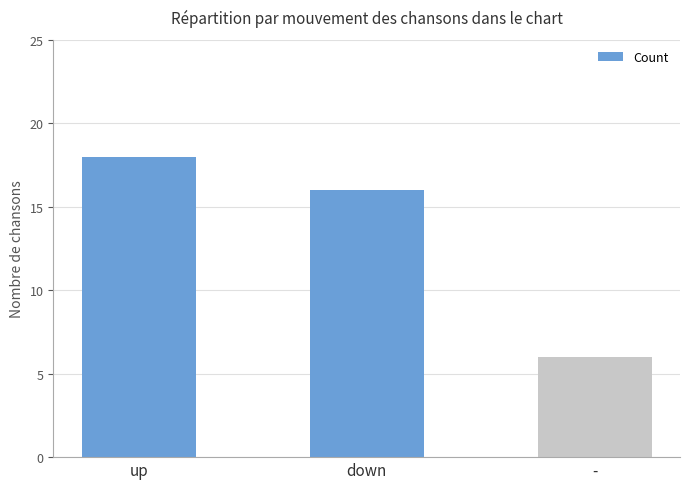

What is the difference between the maximum and second lowest values?

2